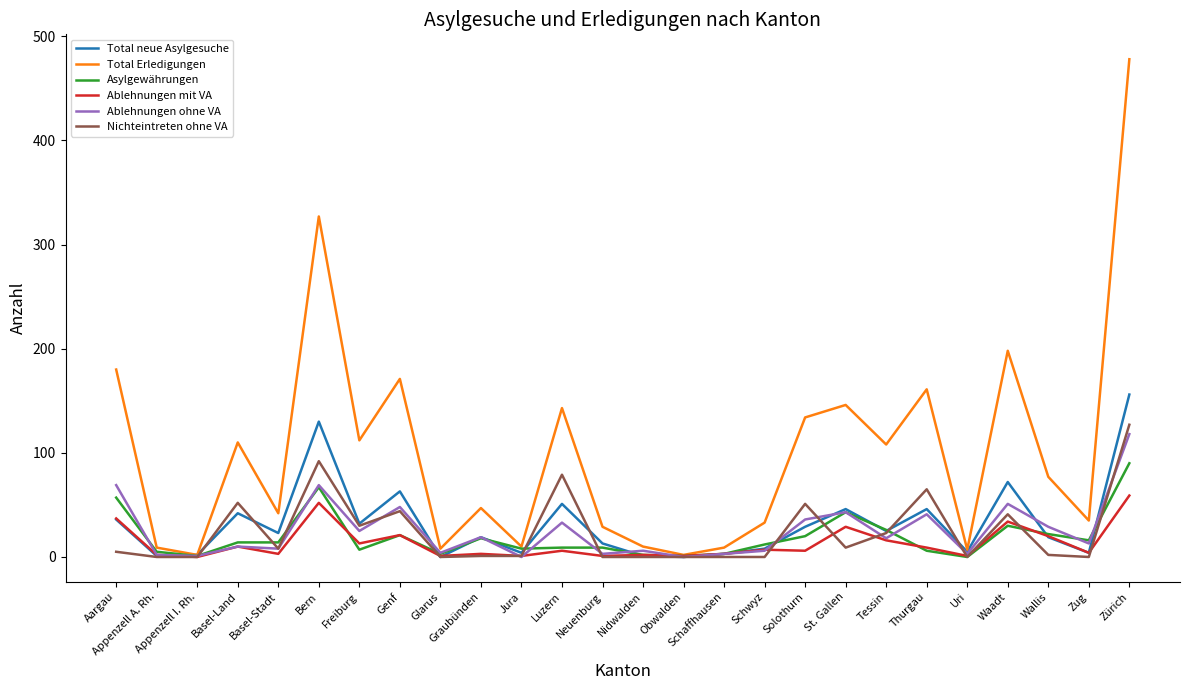

Rank the series by their maximum value, from highest to lowest.

Total Erledigungen, Total neue Asylgesuche, Nichteintreten ohne VA, Ablehnungen ohne VA, Asylgewährungen, Ablehnungen mit VA